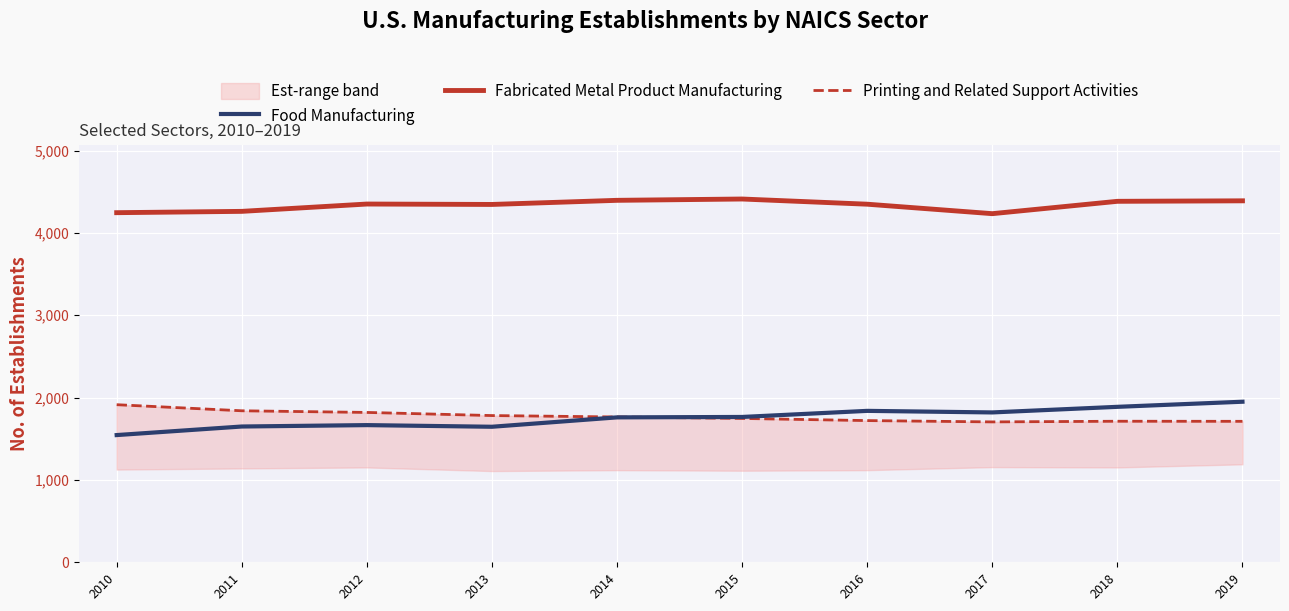

Is the value of Printing and Related Support Activities at 2014 greater than the value of Food Manufacturing at 2015?

No